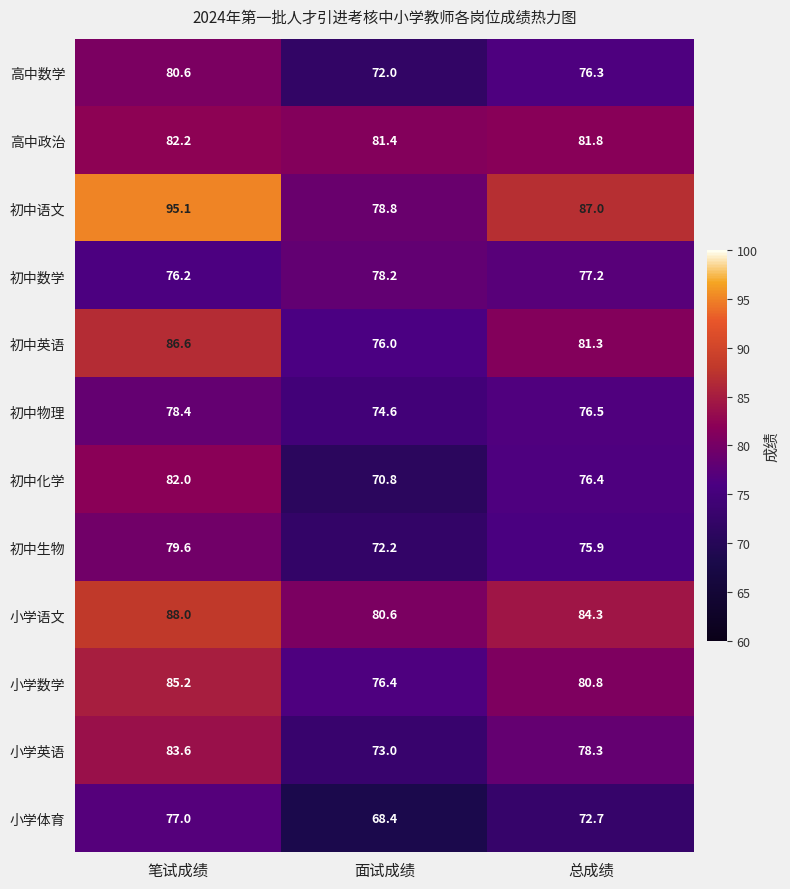

Between 笔试成绩 and 面试成绩, which series saw the biggest shift?

初中语文